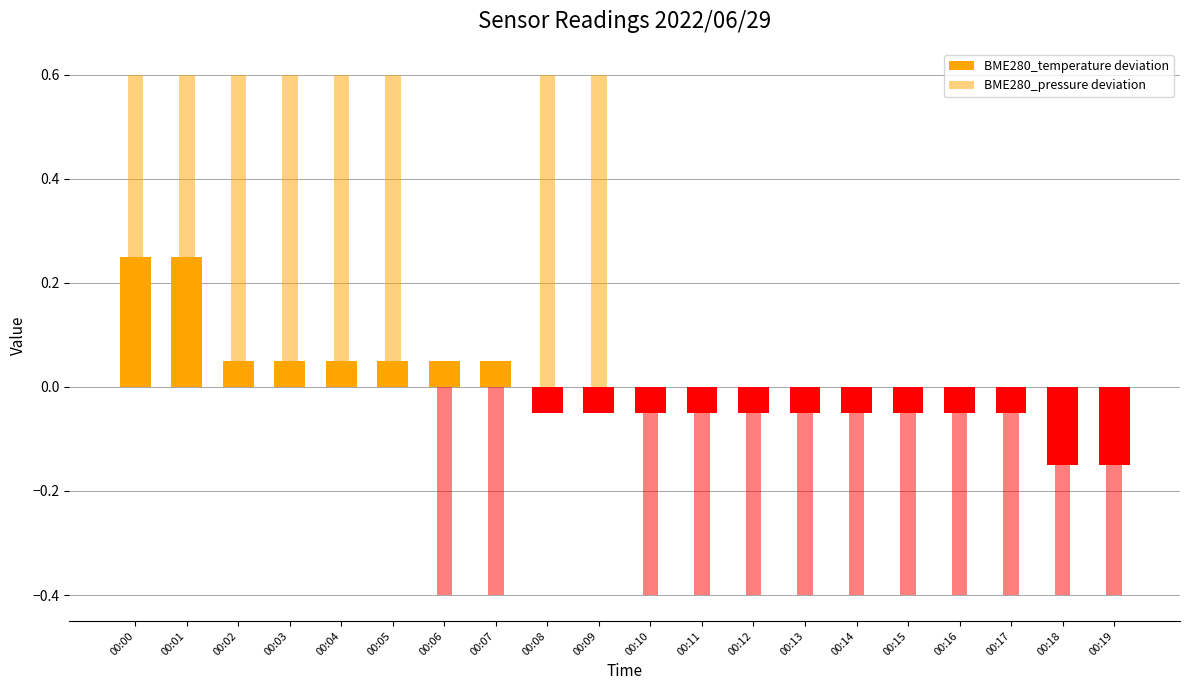

Is it true that BME280_pressure deviation equals -0.2 at 00:11?

False